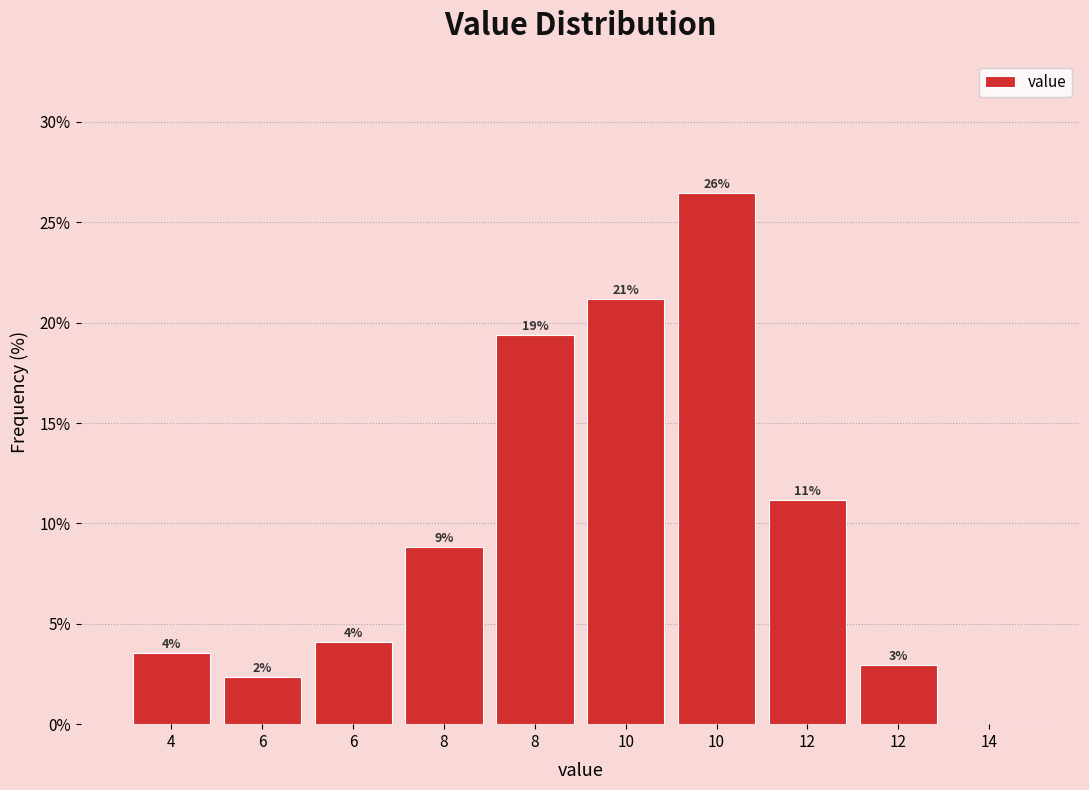

Are the bars horizontal?

No